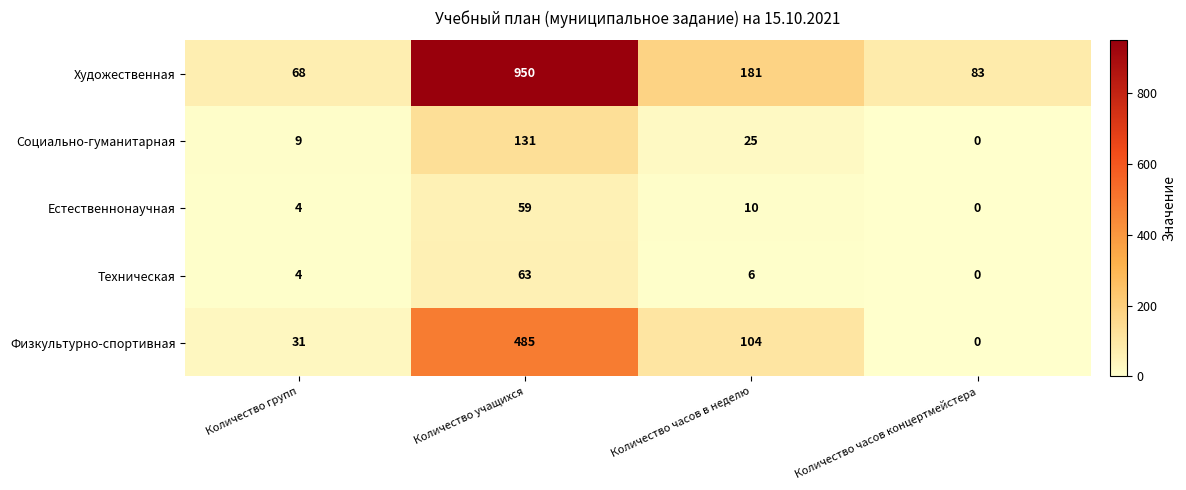

At which category is the sum across all series the highest?

Количество учащихся